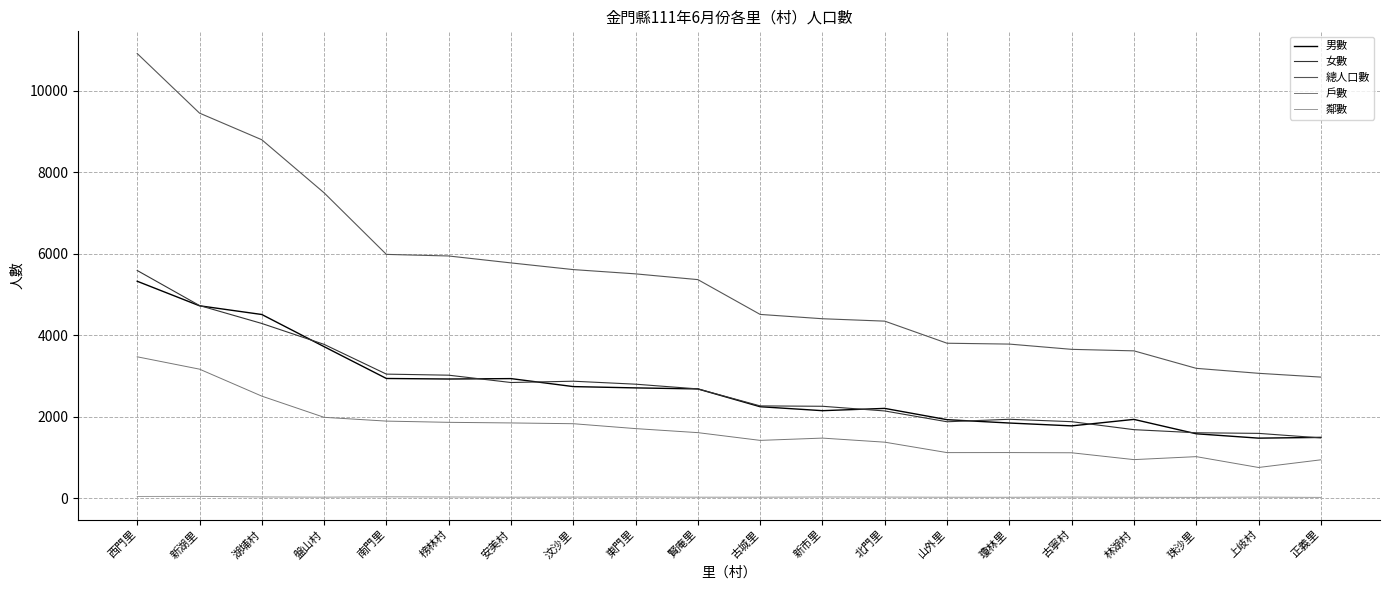

What is the highest value of the 總人口數 series?

10912